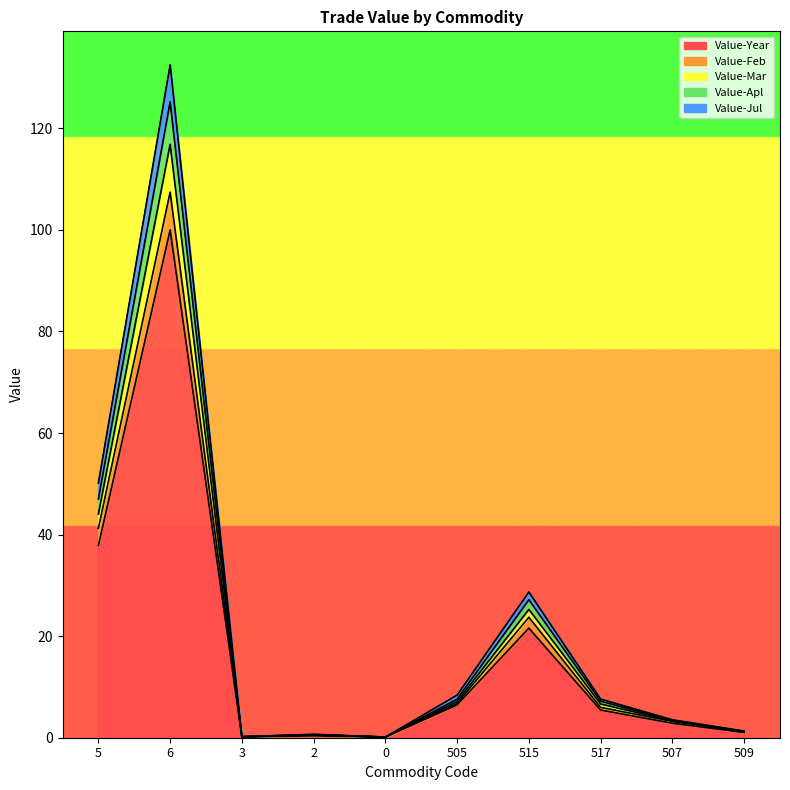

Is it true that Value-Year equals 9.4 at 505?

False